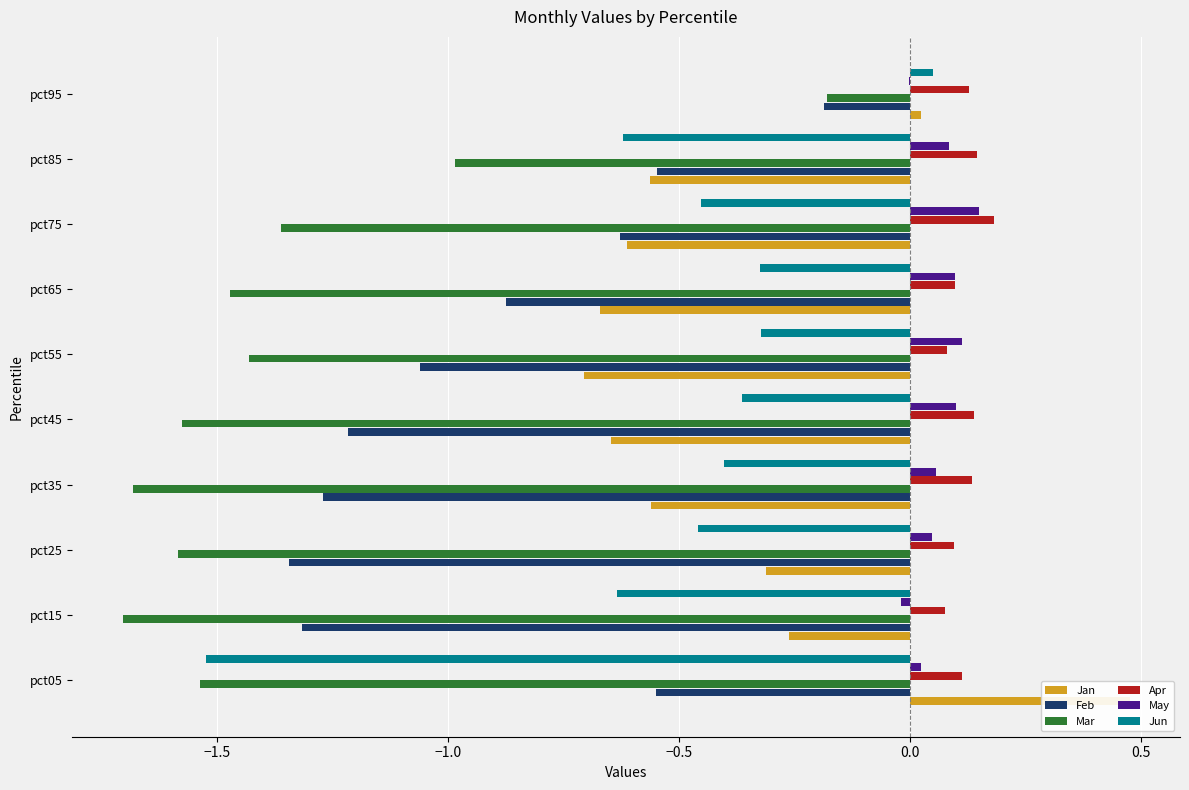

Which has a higher value, pct55 or pct35?

pct35